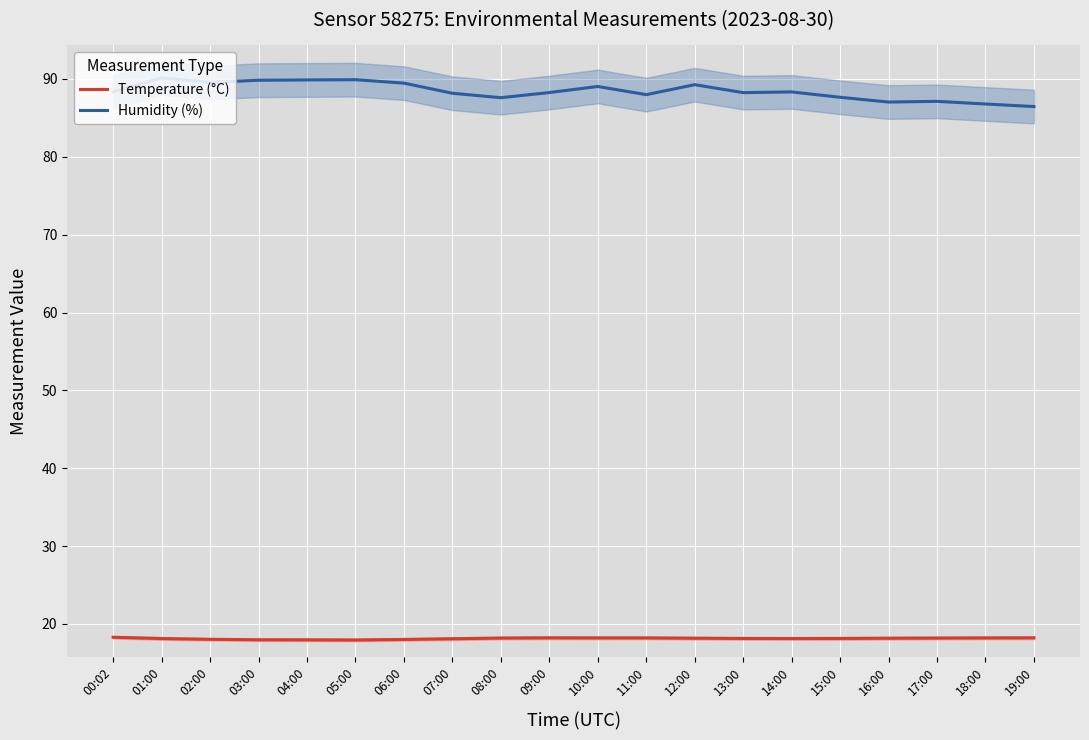

Which category has the highest value in the Temperature (°C) series?

00:02